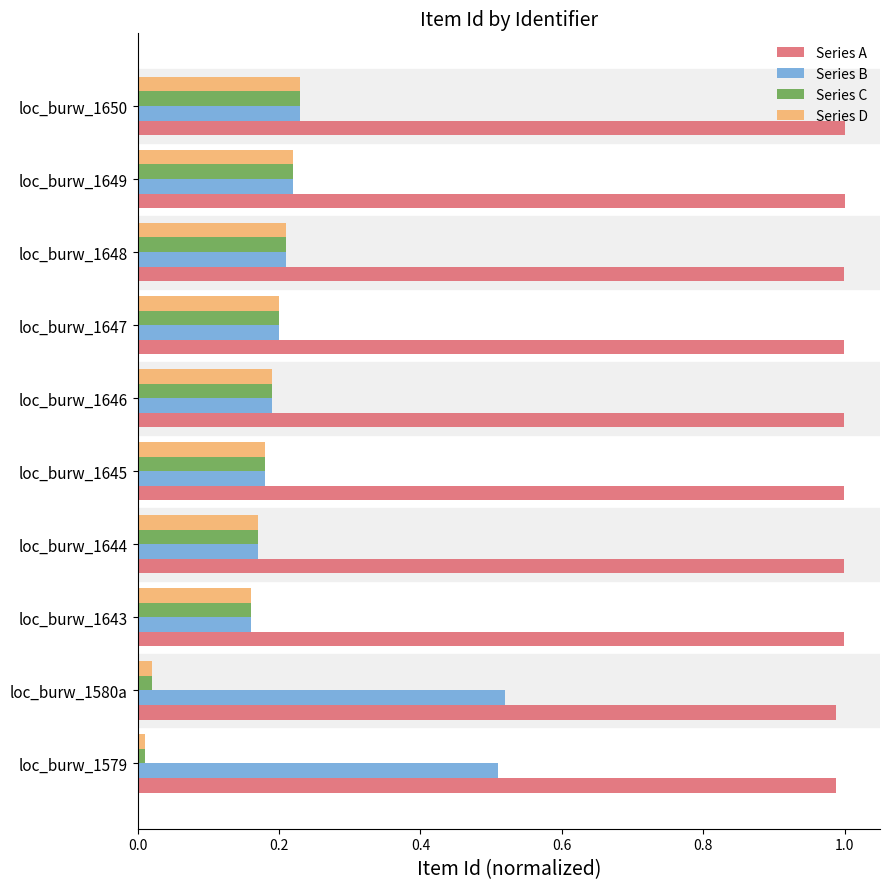

What is the sum of the Series C values at loc_burw_1648 and loc_burw_1645?

0.4